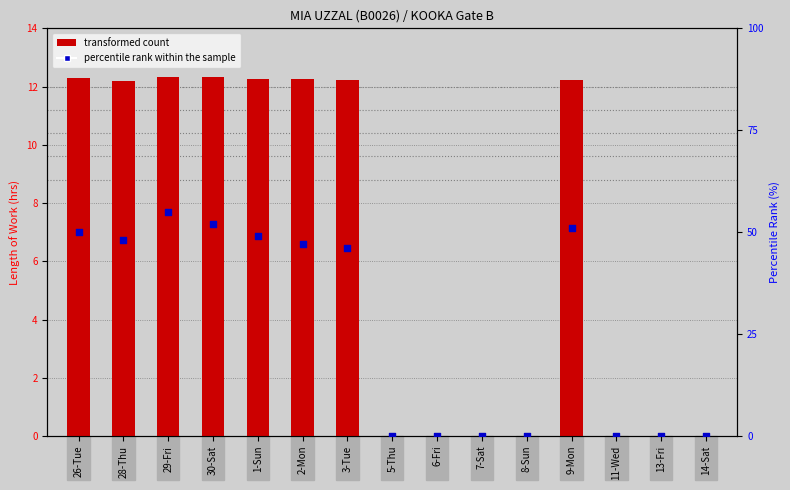

Which series has the largest Y range (max minus min)?

percentile rank within the sample